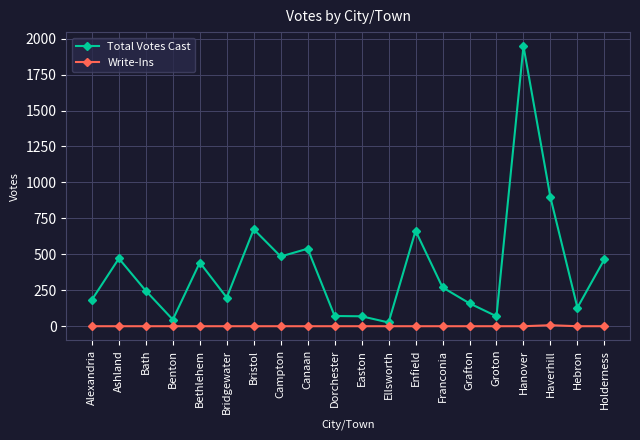

List the series in order of their overall mean, highest first.

Total Votes Cast, Write-Ins